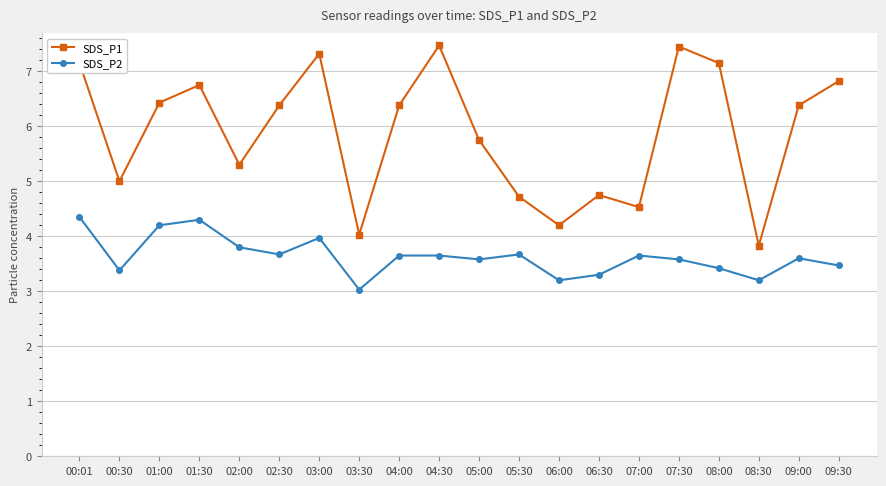

Where is the first local minimum for SDS_P2?

00:30